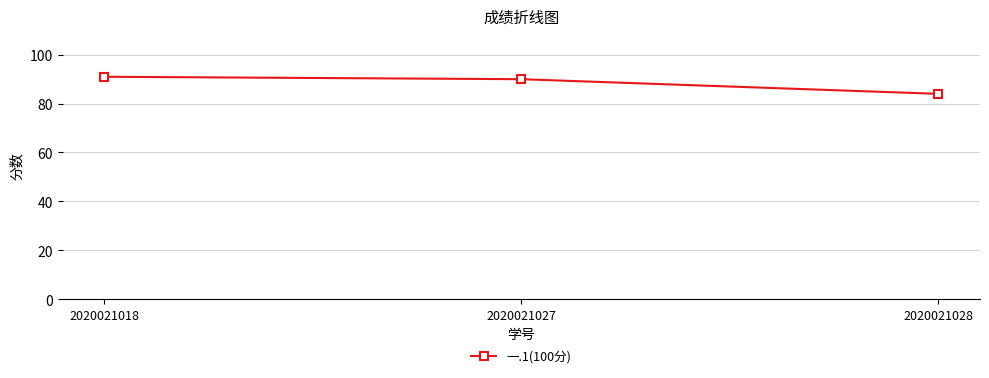

Reading right to left, transcribe all the data shown in this chart.

84	90	91